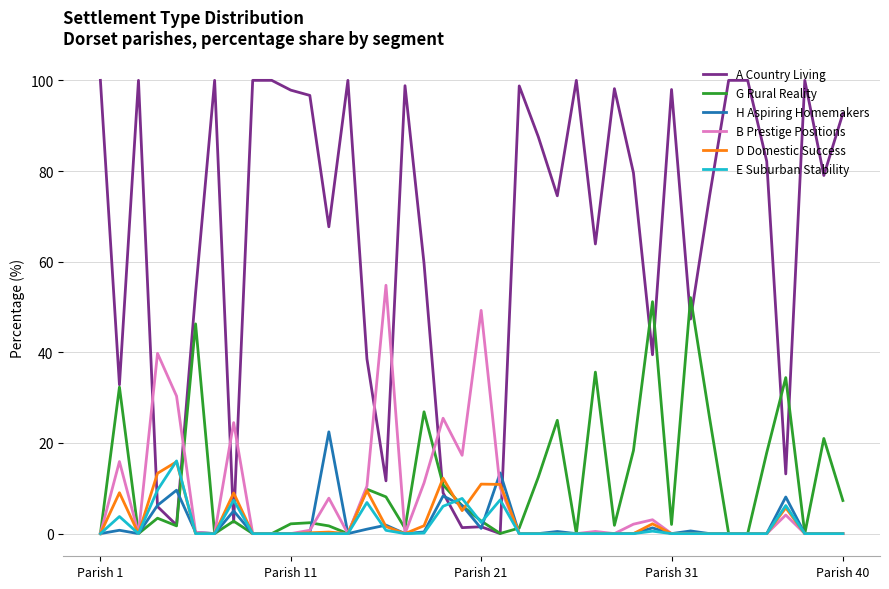

What is the difference between the maximum and second lowest values in the G Rural Reality series?

52.1